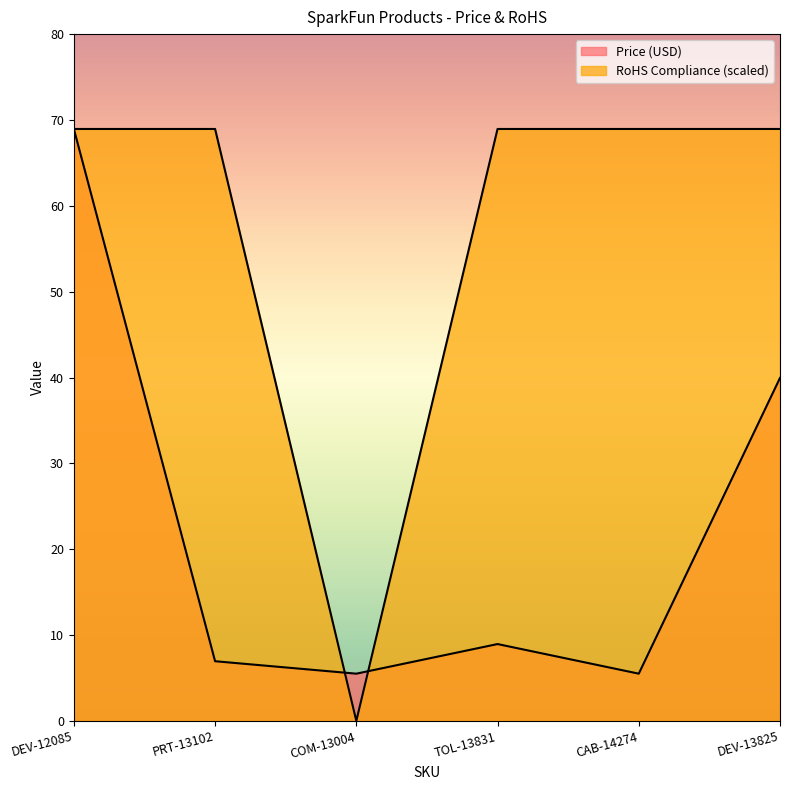

Where is the first local minimum for Price (USD)?

COM-13004